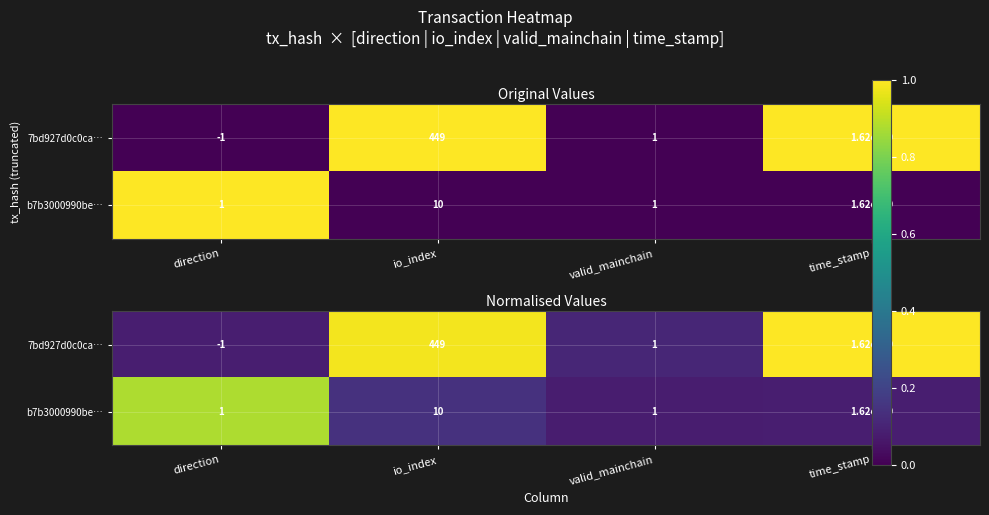

Is it true that 7bd927d0c0ca… equals 0.5 at io_index?

False